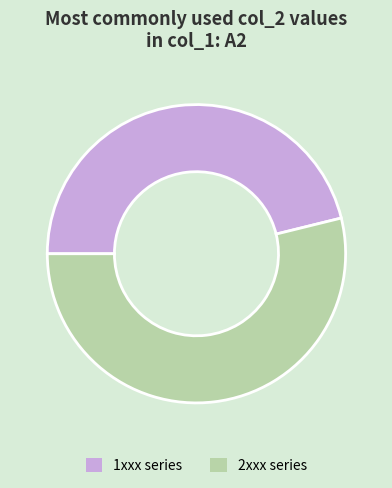

Which category has the biggest portion of the pie?

2xxx series